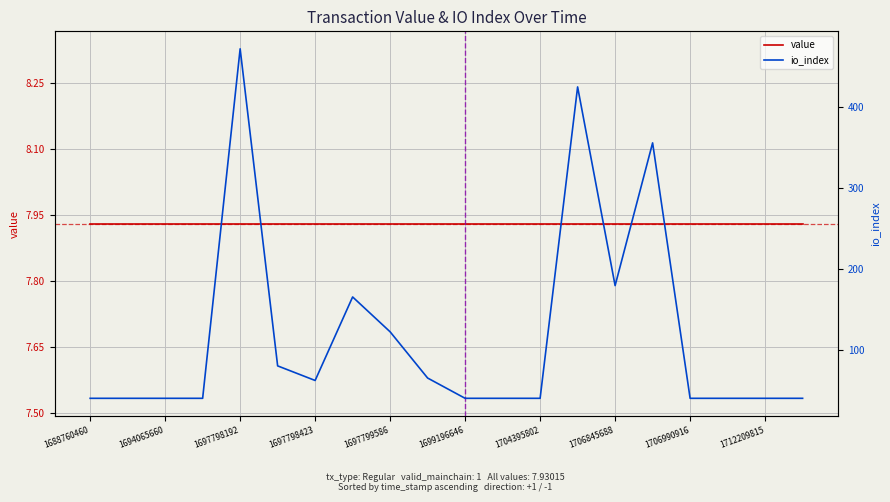

What value does the value series have at 1688760460?

7.9